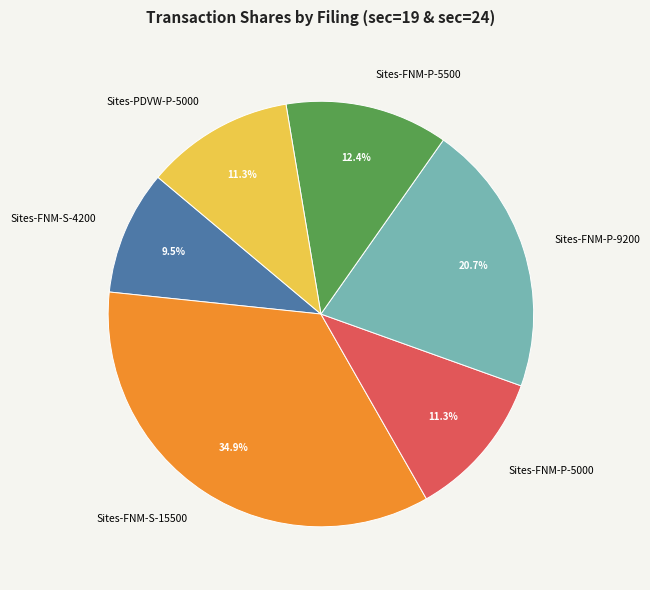

Approximately how many times larger is the value at Sites-FNM-P-5500 compared to Sites-FNM-P-5000?

1.1